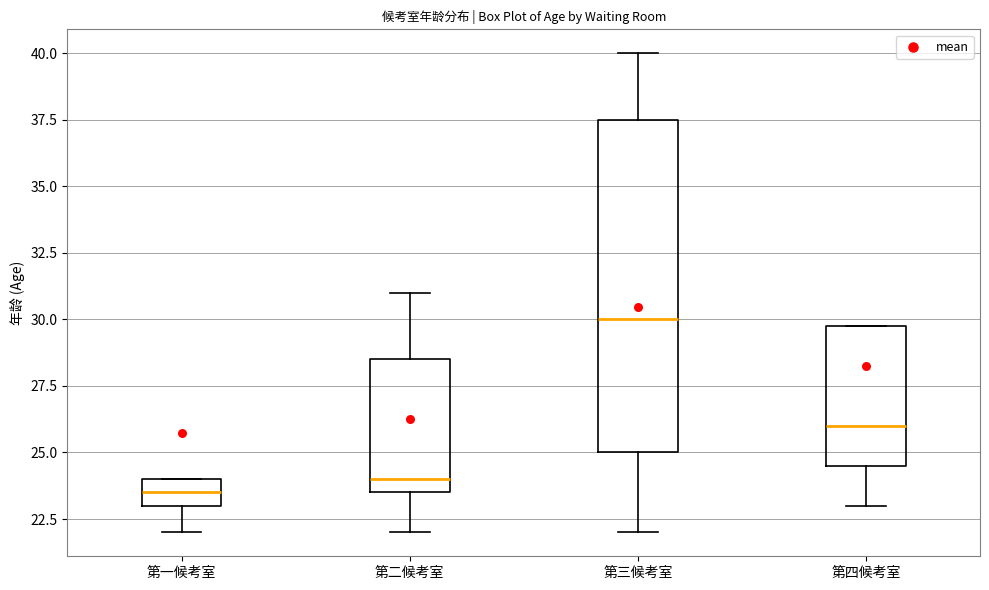

Reading left to right, read every box against the y-axis: the position of its median line, the range the box covers, and the ends of its whiskers. The values are not printed on the chart, so give them approximately, as read against the axis.

第一候考室: median 23.5, box 23.0 to 24.0, whiskers 22.0 to 24.0
第二候考室: median 24.0, box 23.5 to 28.5, whiskers 22.0 to 31.0
第三候考室: median 30.0, box 25.0 to 37.5, whiskers 22.0 to 40.0
第四候考室: median 26.0, box 24.5 to 30.0, whiskers 23.0 to 30.0